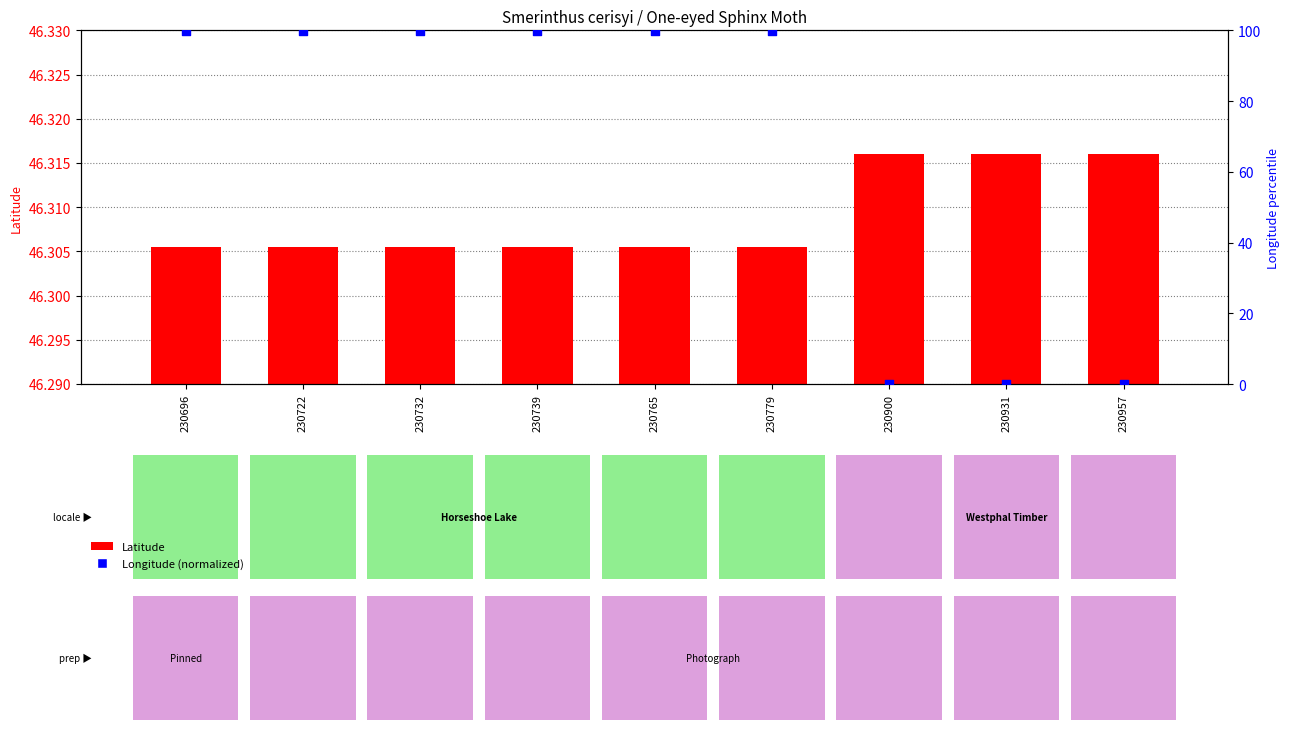

At which category is the sum across all series the highest?

230696